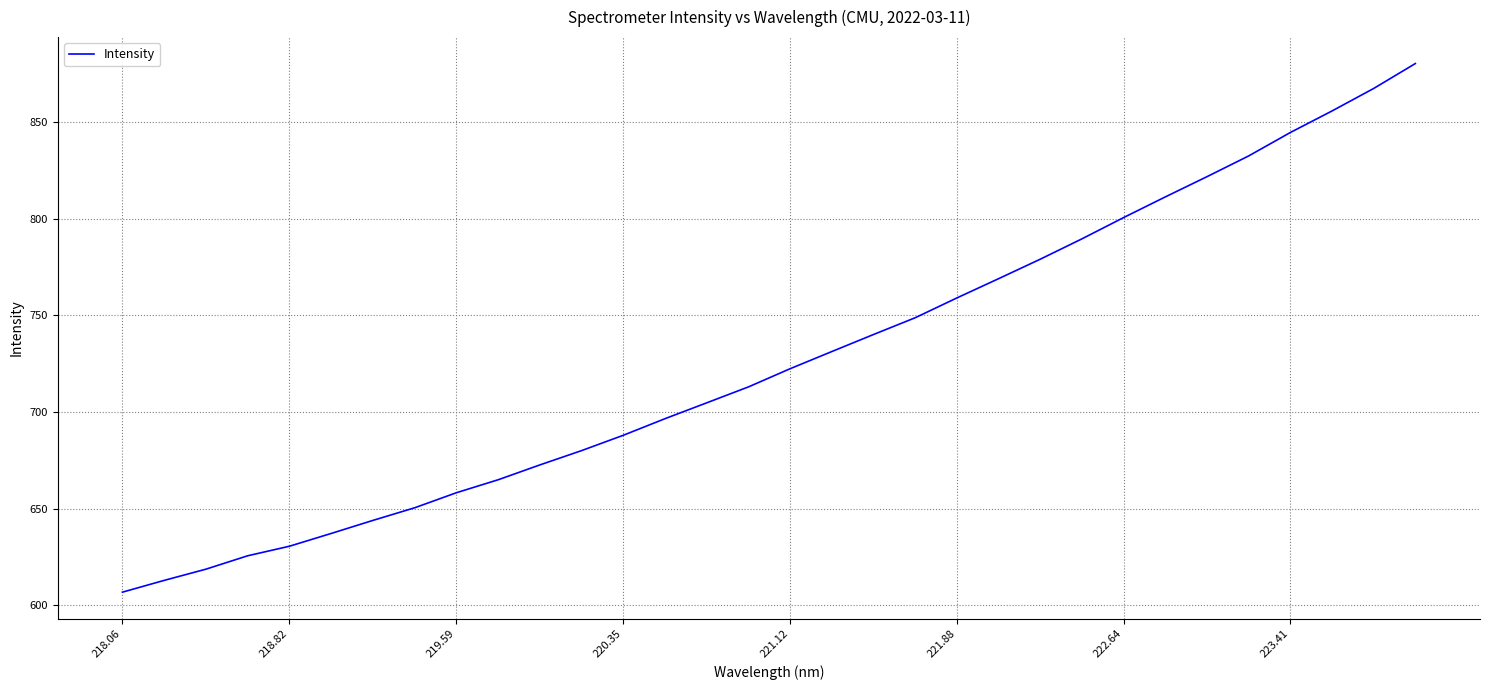

What is the minimum value shown in the chart?

606.9